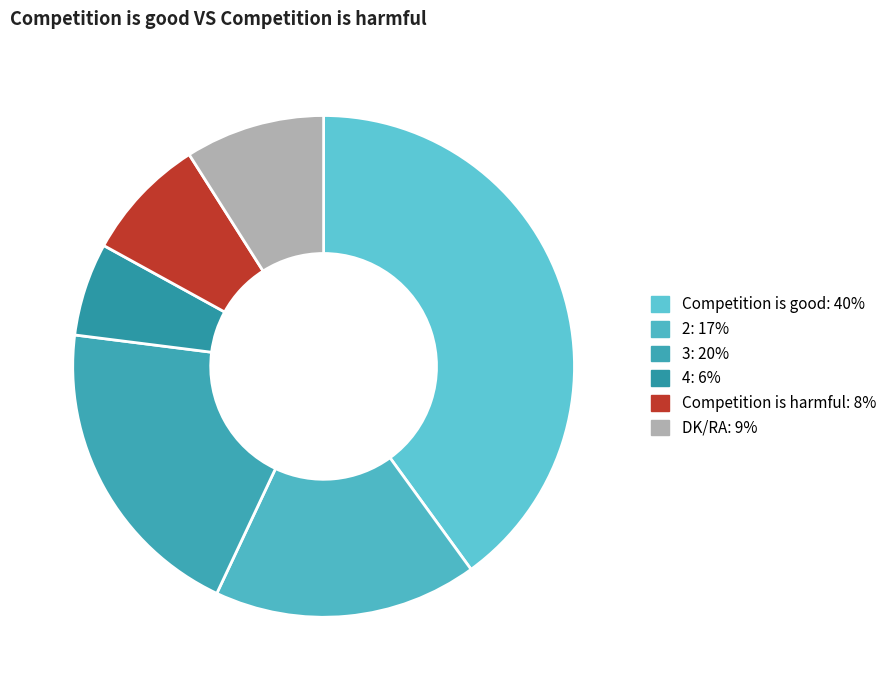

Which category has the biggest portion of the pie?

Competition is good